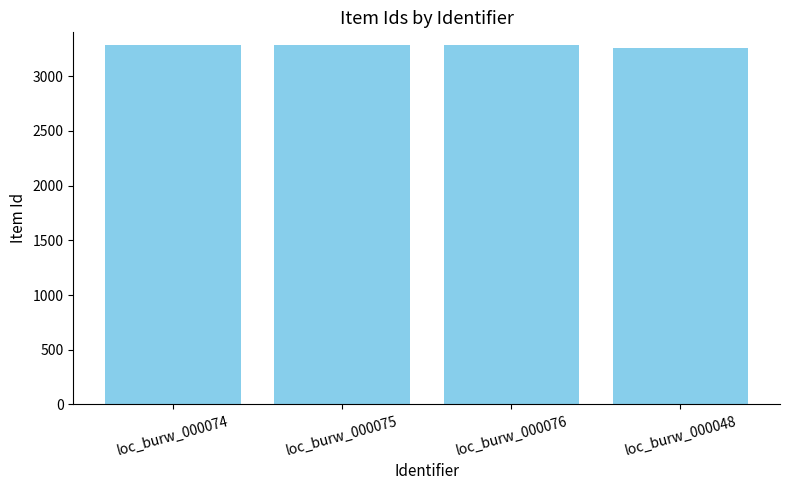

Approximately how many times larger is the value at loc_burw_000075 compared to loc_burw_000048?

1.0